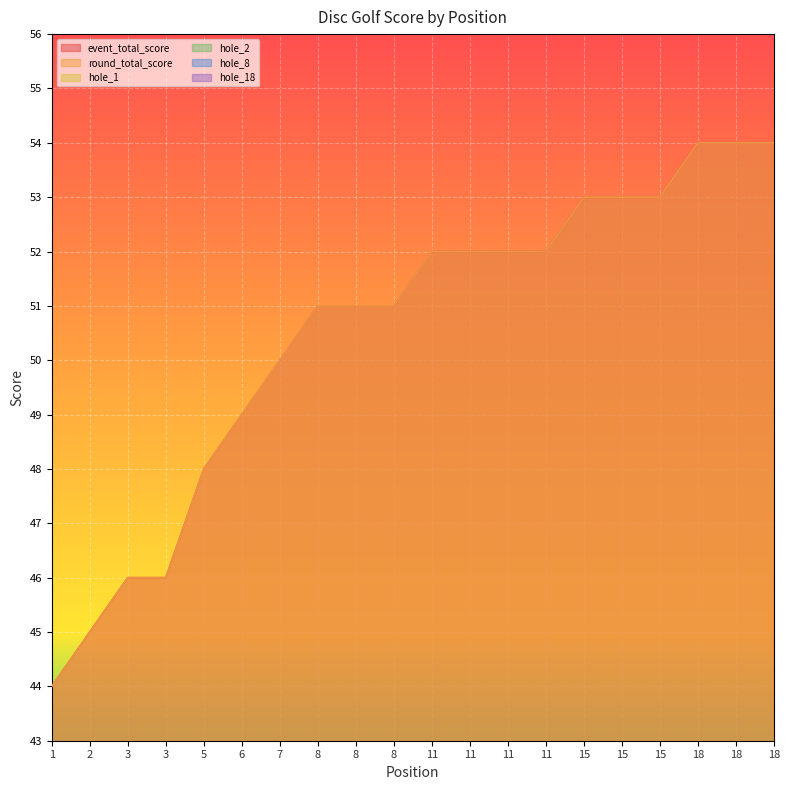

What is the difference between the maximum and minimum values in the round_total_score series?

10